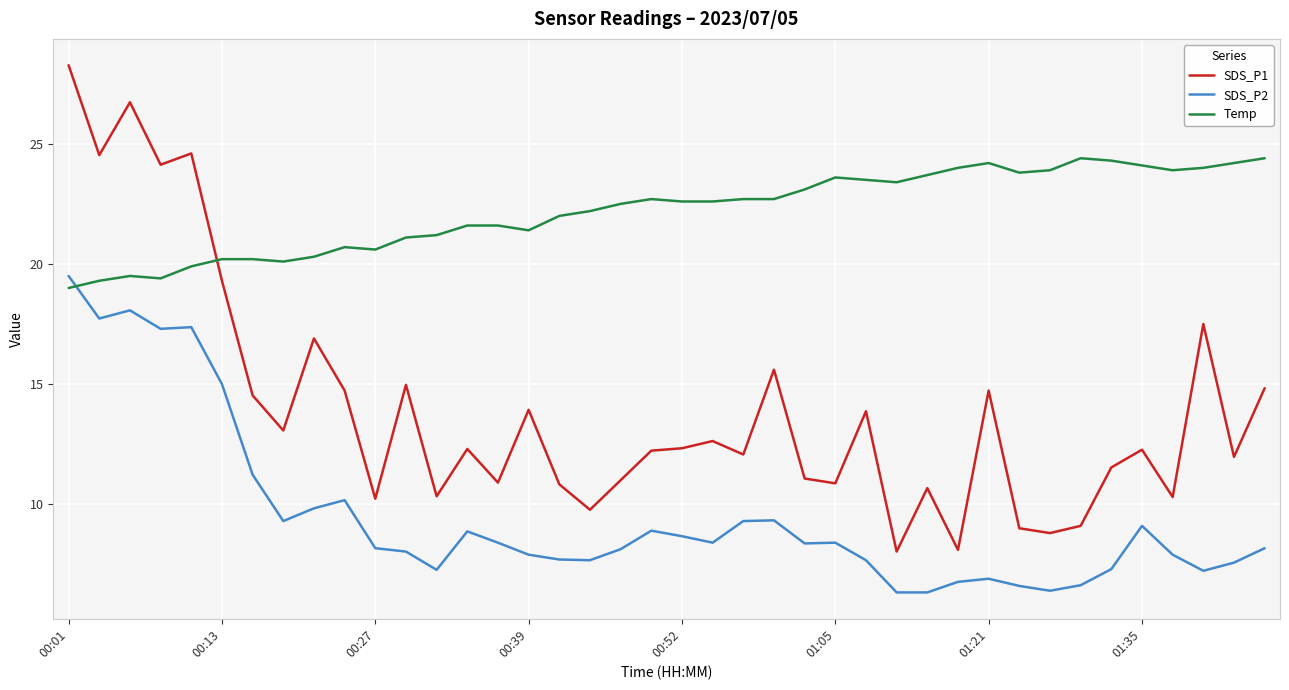

How many categories are shown in the chart?

40